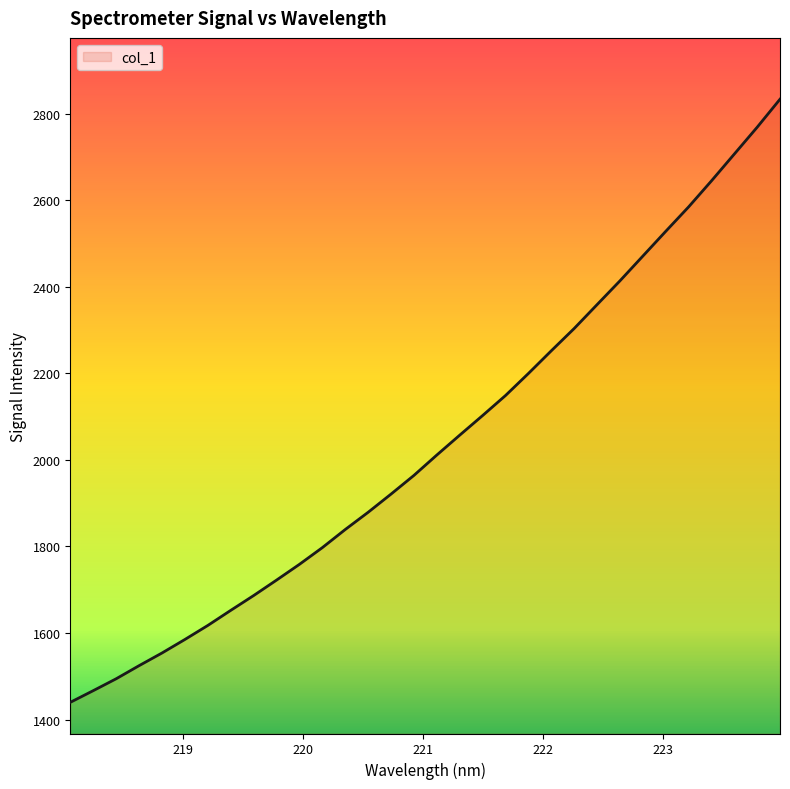

What is the smallest value displayed?

1439.9